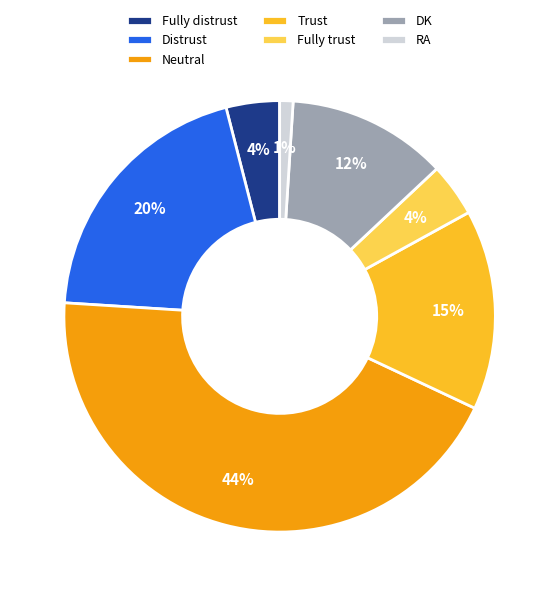

To the nearest percent, what portion does Distrust represent?

20%